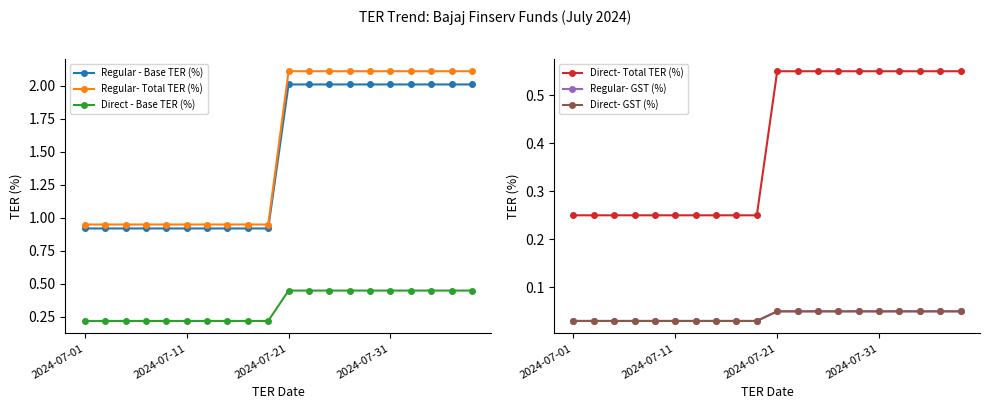

Where is Regular- GST (%) nearest to the value 0?

2024-07-01